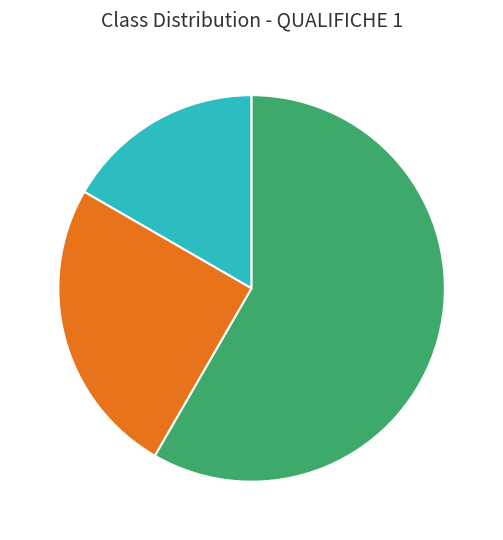

Is there any slice that represents more than half of the pie?

Yes